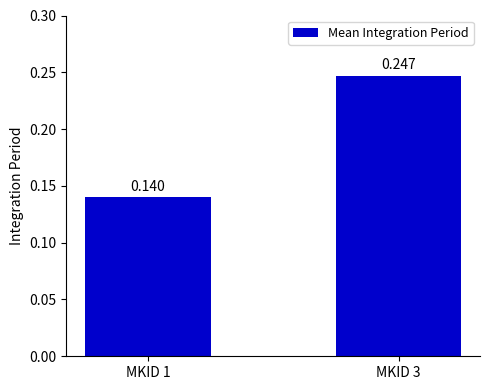

How many series are shown in this chart?

1